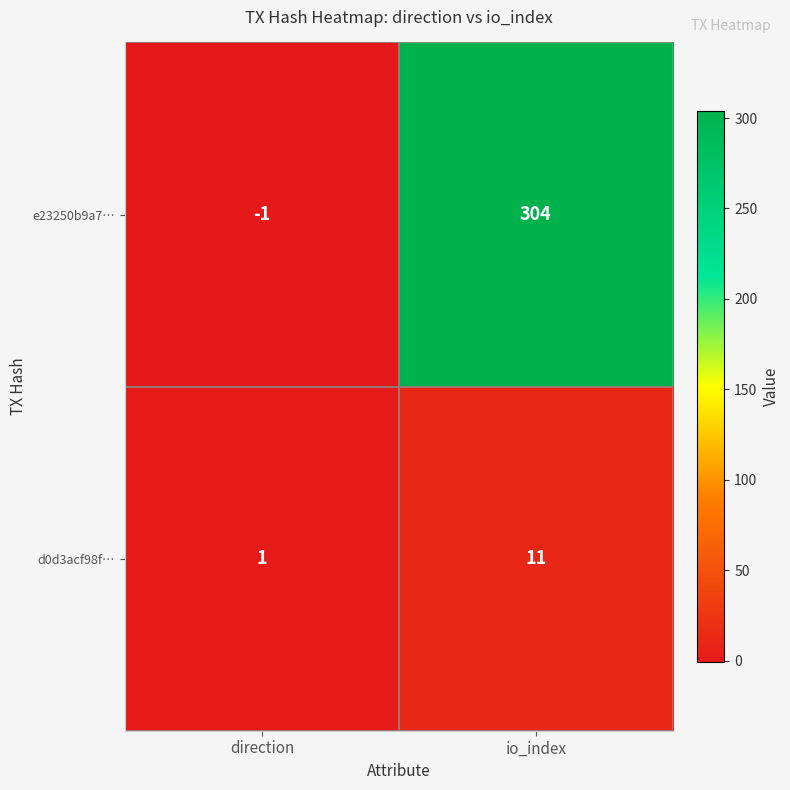

The d0d3acf98f… series shows 2 at direction. True or false?

False